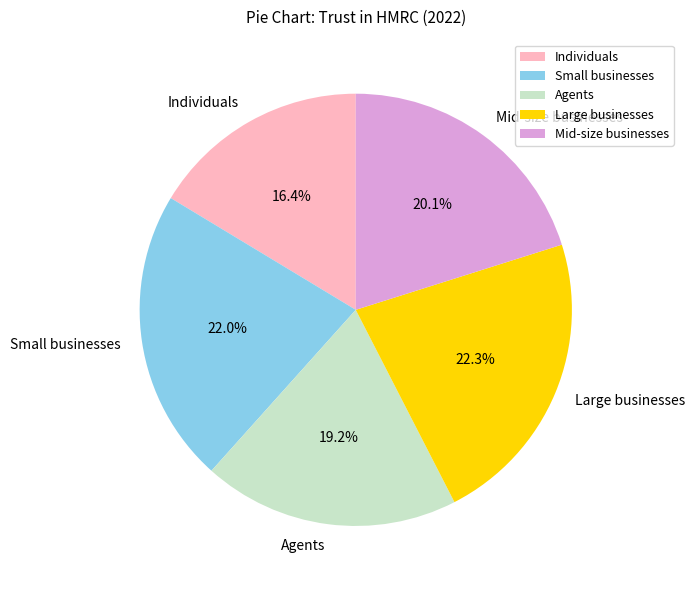

What percentage is the Small businesses slice, to the nearest percent?

22%